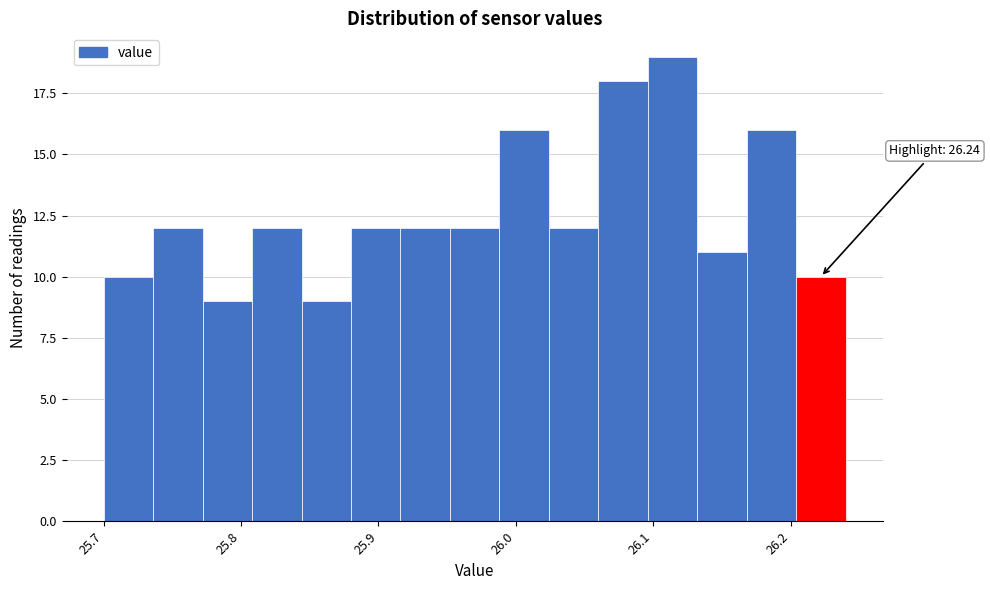

Around what value on the x-axis is the tallest bar? Give the approximate position of its centre, as read against the axis.

26.11